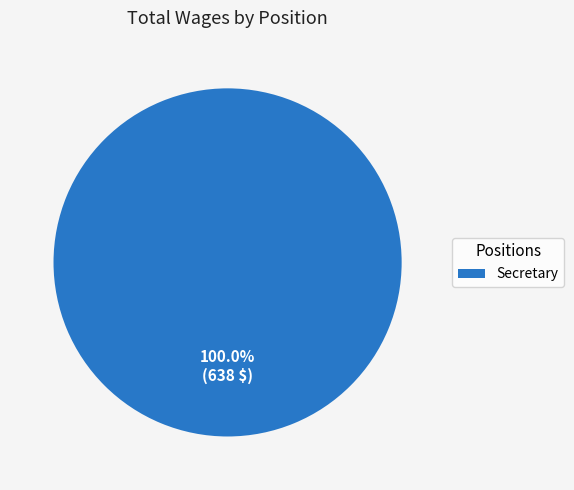

Count the number of slices in the pie.

1